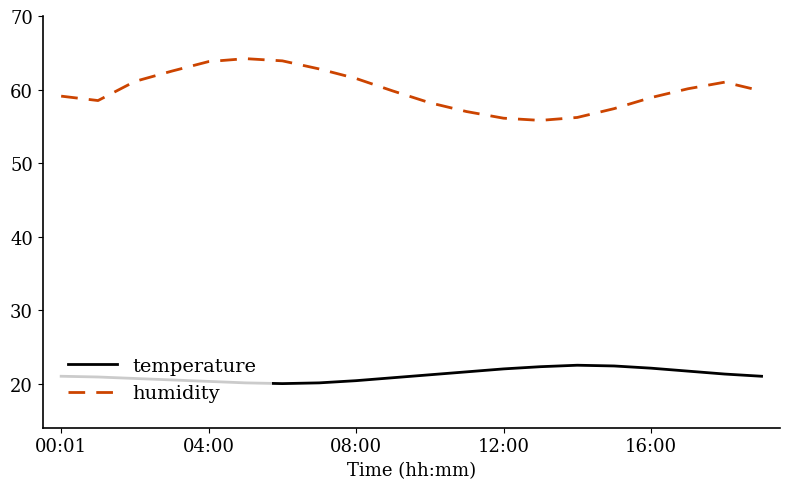

Which series has the largest range (max minus min)?

humidity